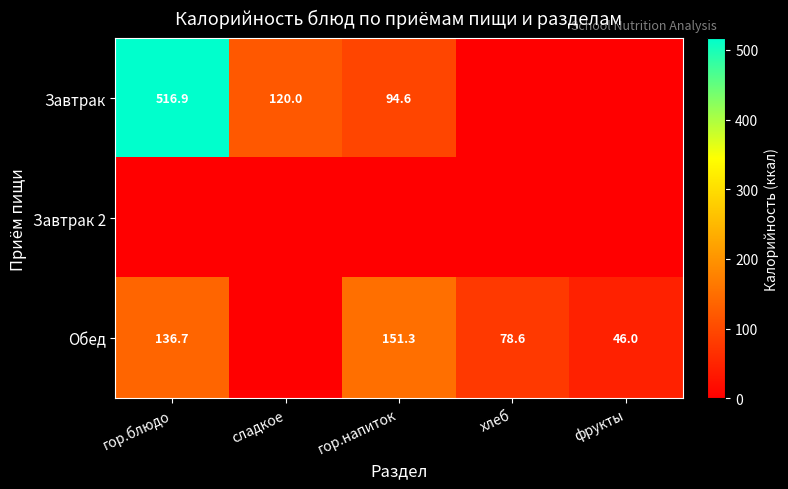

True or false: Завтрак has a value of 120.0 at сладкое.

True